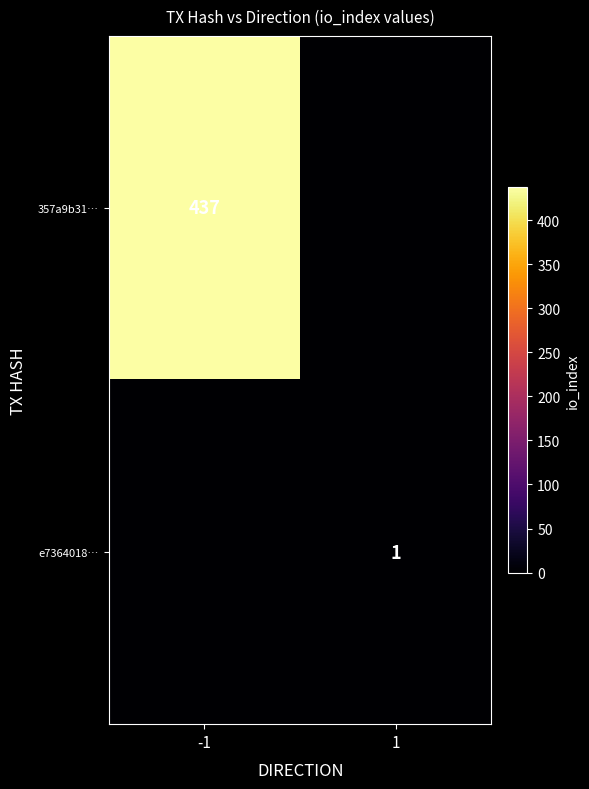

Is it true that e7364018… equals 0 at 1?

False